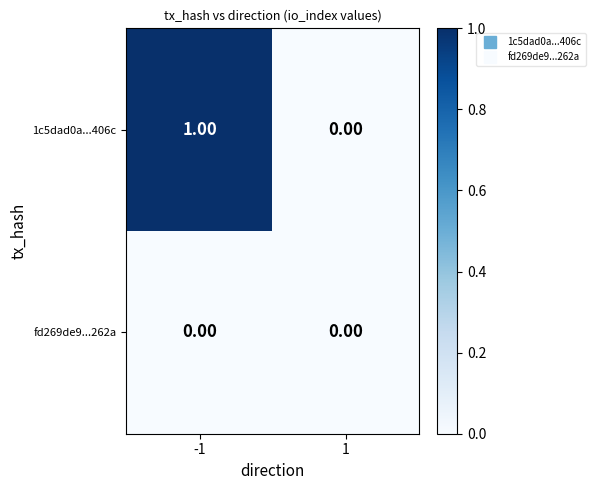

Between -1 and 1, which series saw the biggest shift?

1c5dad0a...406c